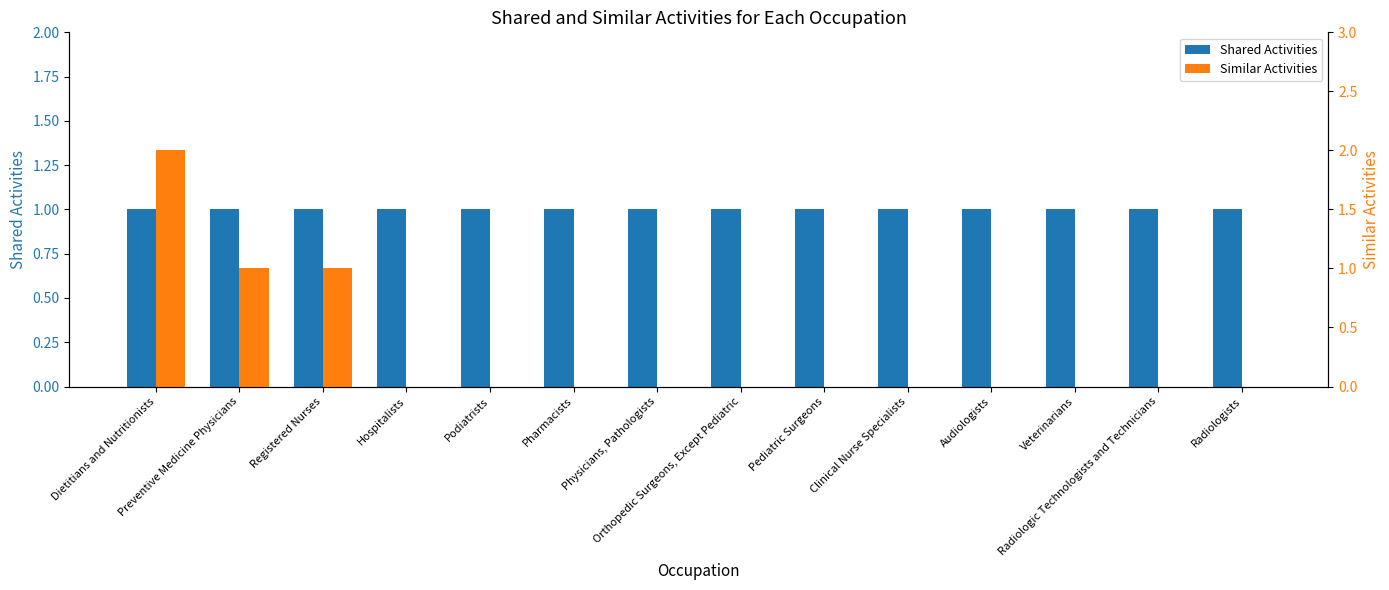

Reading left to right, what are all the values shown in this chart?

Shared Activities: Dietitians and Nutritionists=1	Preventive Medicine Physicians=1	Registered Nurses=1	Hospitalists=1	Podiatrists=1	Pharmacists=1	Physicians, Pathologists=1	Orthopedic Surgeons, Except Pediatric=1	Pediatric Surgeons=1	Clinical Nurse Specialists=1	Audiologists=1	Veterinarians=1	Radiologic Technologists and Technicians=1	Radiologists=1
Similar Activities: Dietitians and Nutritionists=2	Preventive Medicine Physicians=1	Registered Nurses=1	Hospitalists=0	Podiatrists=0	Pharmacists=0	Physicians, Pathologists=0	Orthopedic Surgeons, Except Pediatric=0	Pediatric Surgeons=0	Clinical Nurse Specialists=0	Audiologists=0	Veterinarians=0	Radiologic Technologists and Technicians=0	Radiologists=0